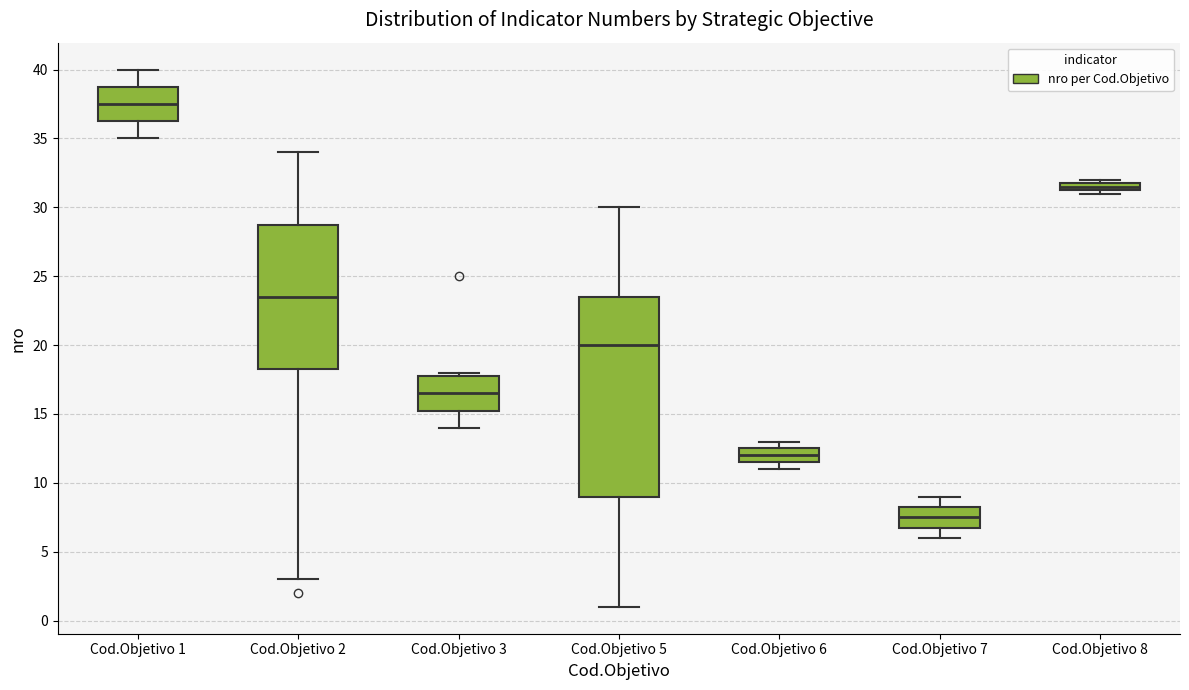

Which box is the tallest, from its lower edge to its upper edge?

Cod.Objetivo 5